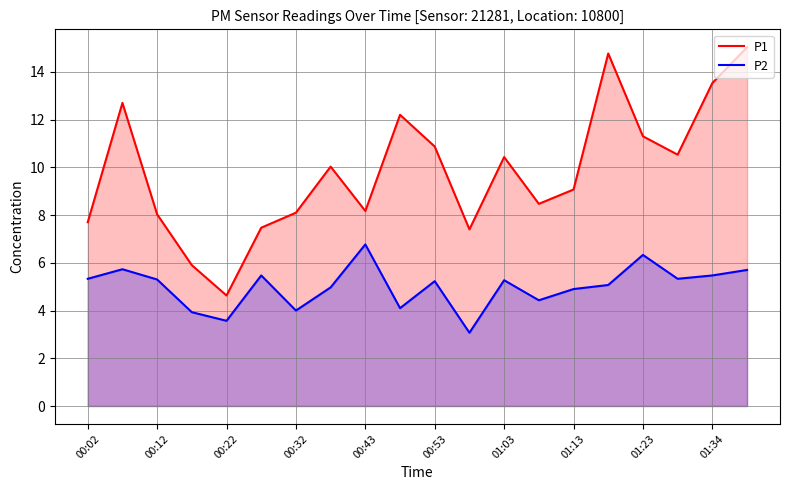

Is it true that P2 equals 6.3 at 01:23?

True